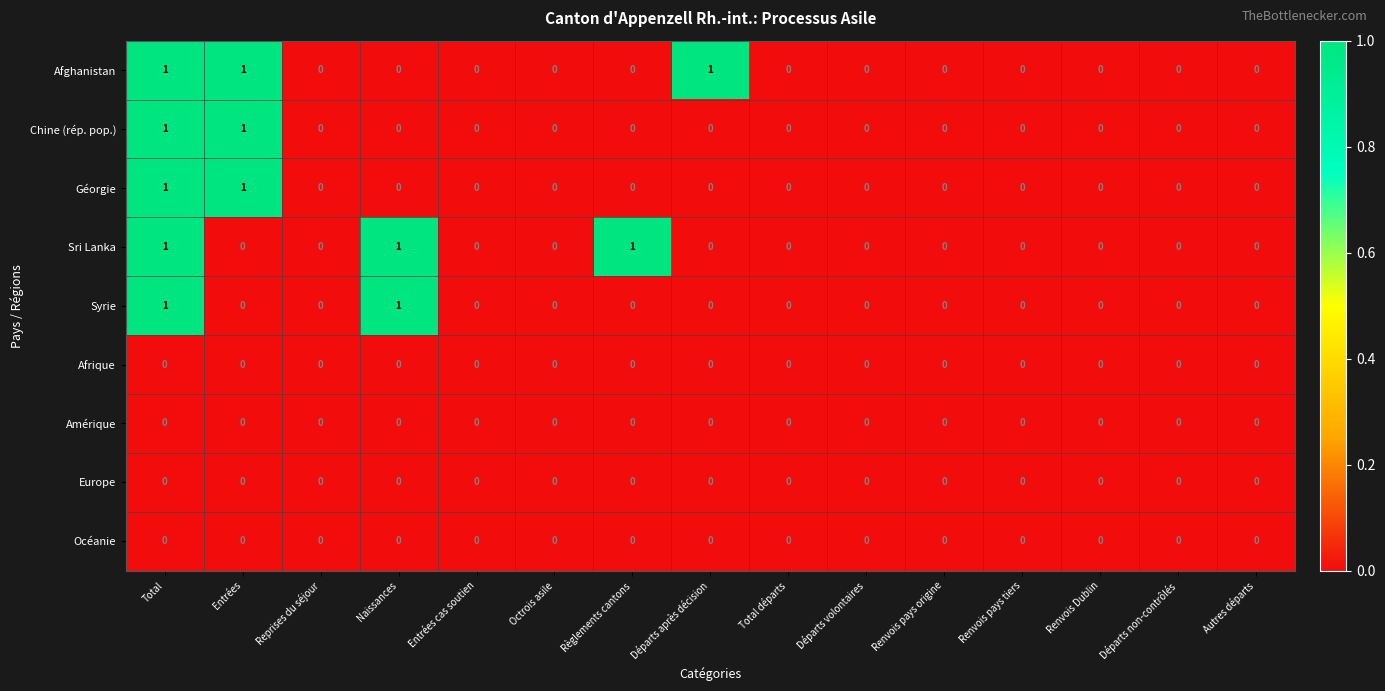

At which category is the sum across all series the highest?

Total